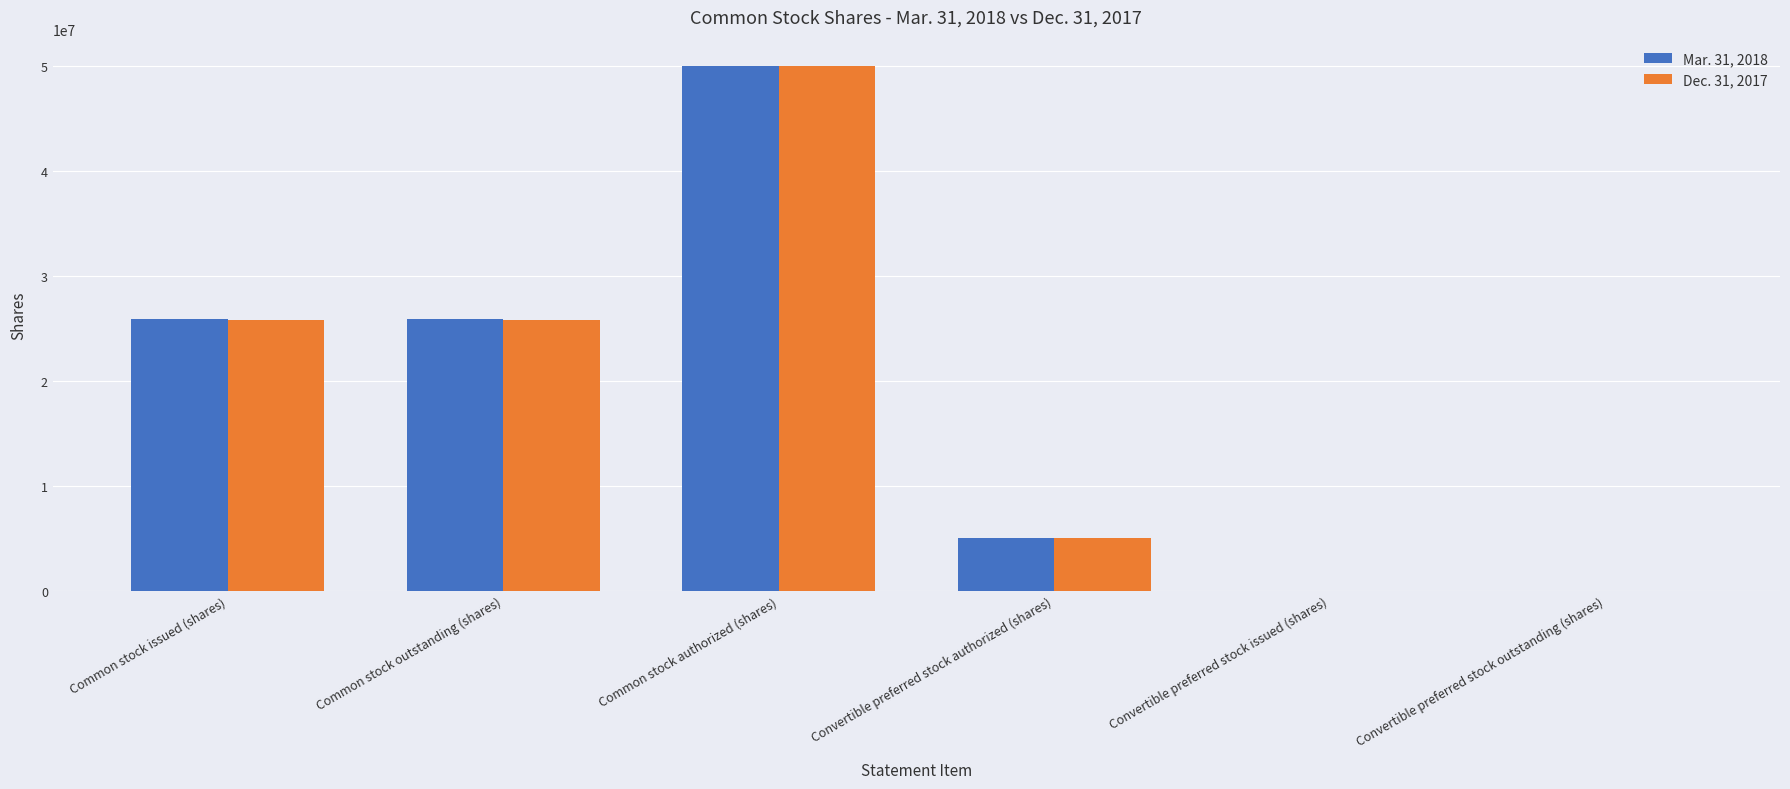

Which series changed the most between Common stock outstanding (shares) and Convertible preferred stock authorized (shares)?

Mar. 31, 2018